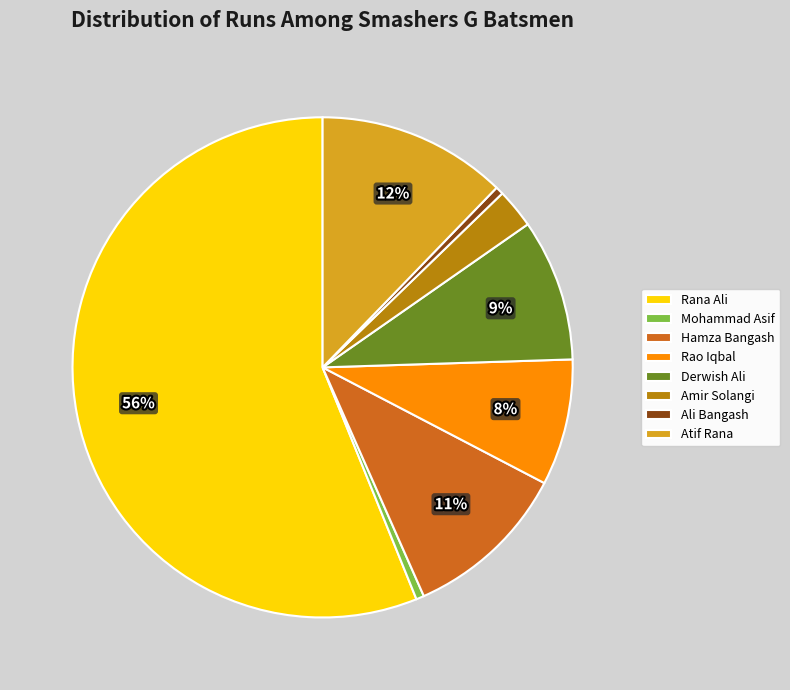

What is the largest slice in the pie chart?

Rana Ali